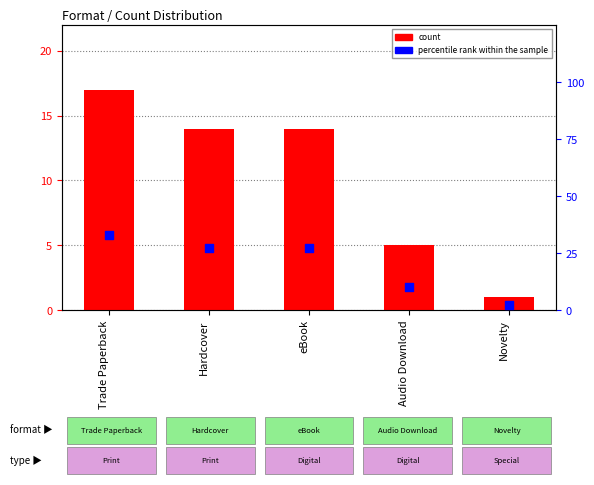

Which series reaches the minimum Y coordinate?

count